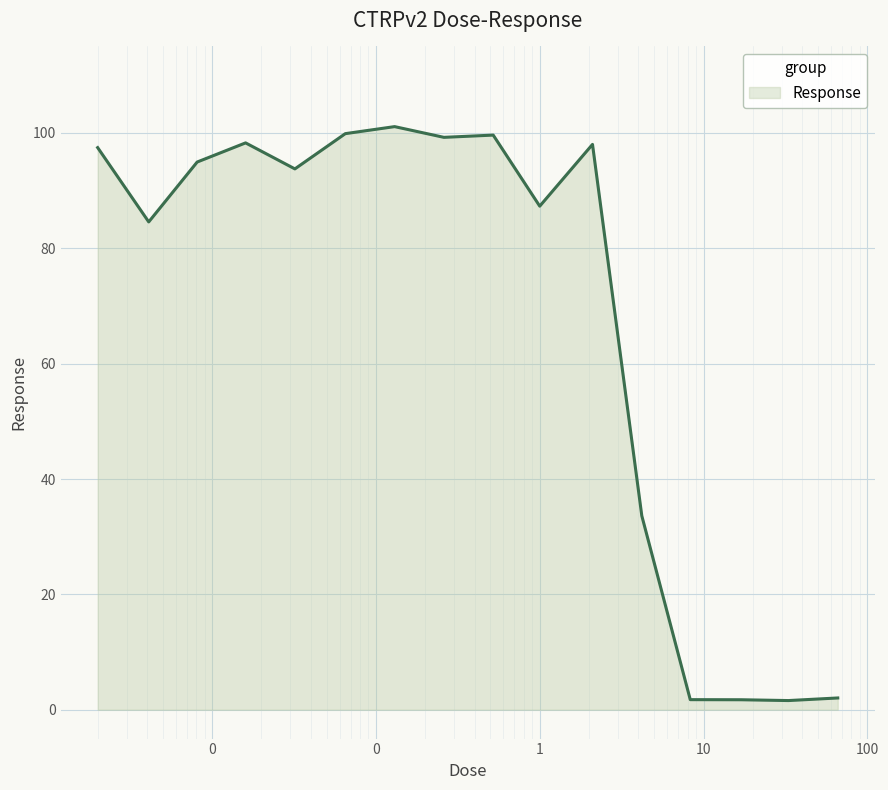

What is the difference between the maximum and minimum values?

99.5